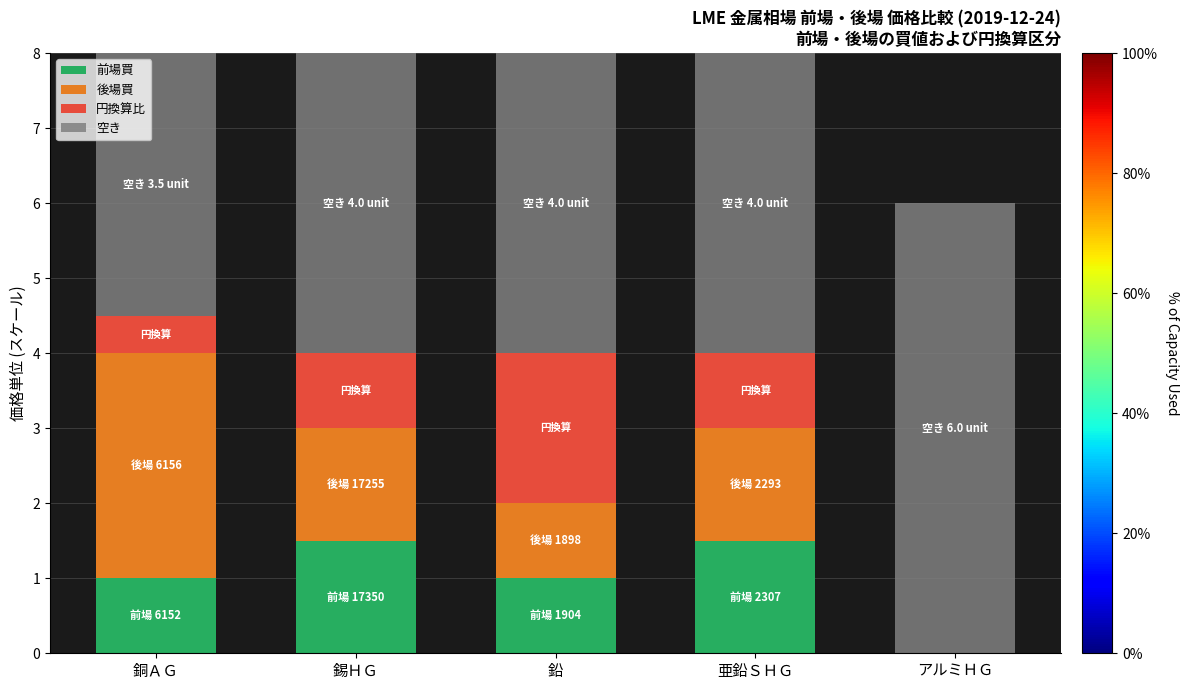

Reading right to left, list the values for the 前場買 series.

アルミＨＧ=0.0	亜鉛ＳＨＧ=1.5	鉛=1.0	錫ＨＧ=1.5	銅ＡＧ=1.0